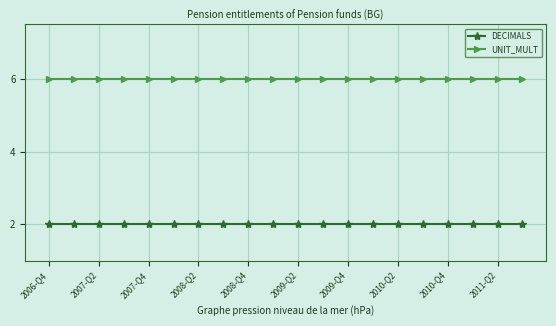

True or false: DECIMALS and UNIT_MULT cross at least once.

False